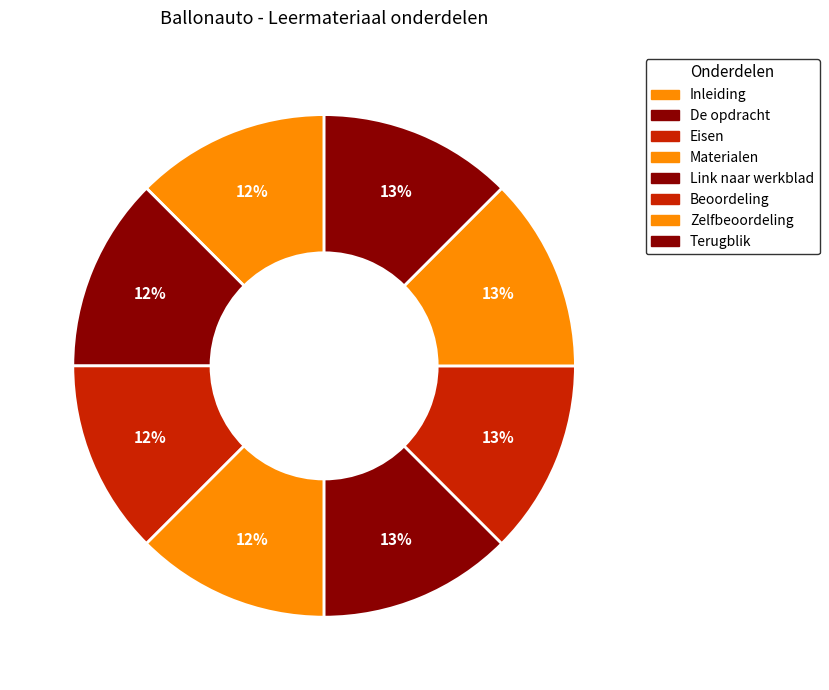

To the nearest percent, what portion does Materialen represent?

12%